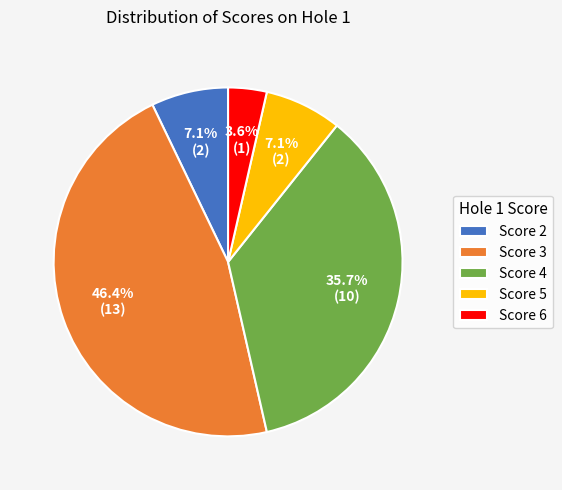

Between Score 3 and Score 4, which is larger?

Score 3